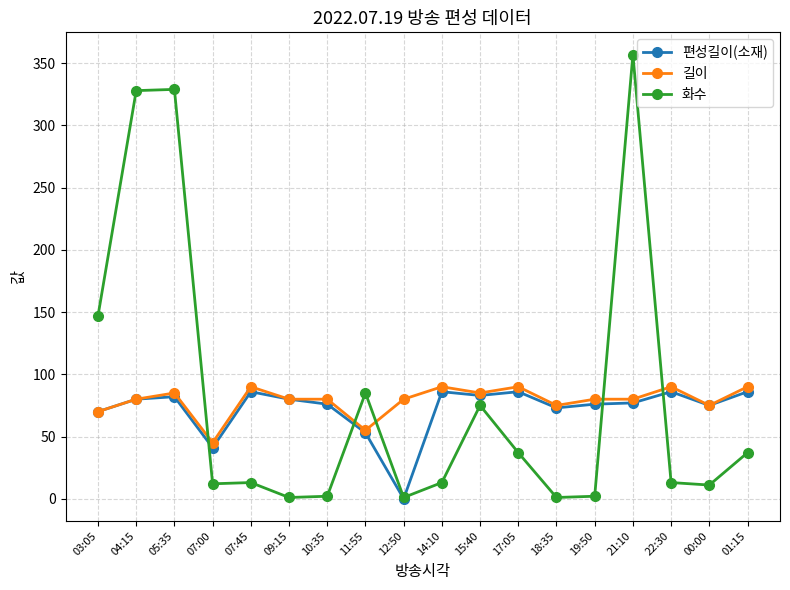

At which label is 화수 closest to 179?

03:05